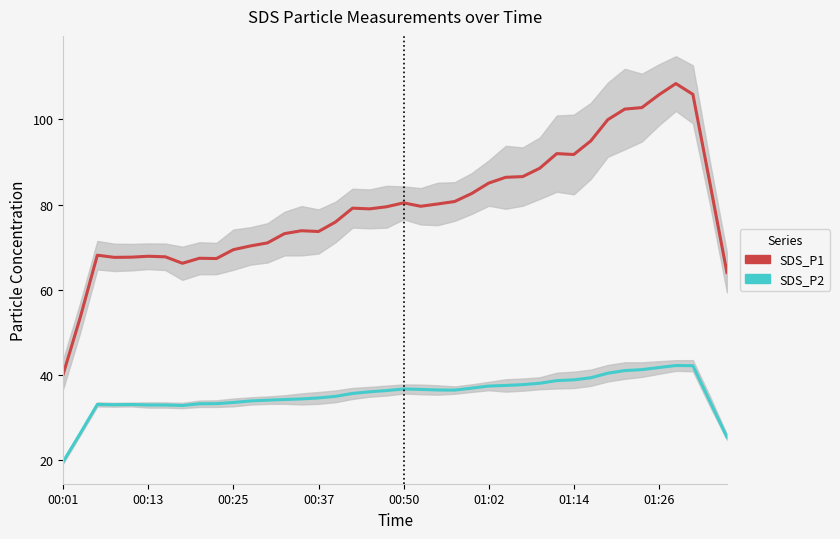

Does the chart have visible grid lines?

No